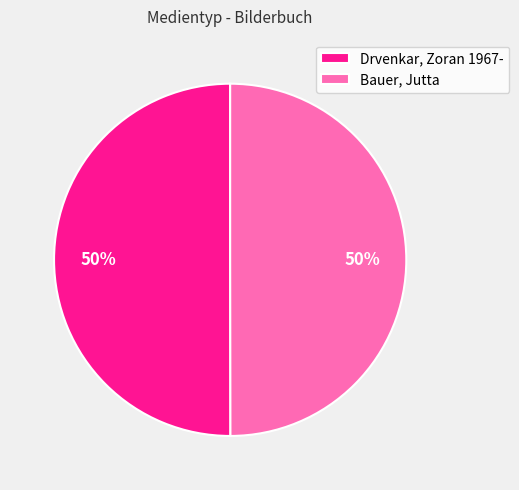

To the nearest percent, what is the combined percentage of Drvenkar, Zoran 1967- and Bauer, Jutta?

100%